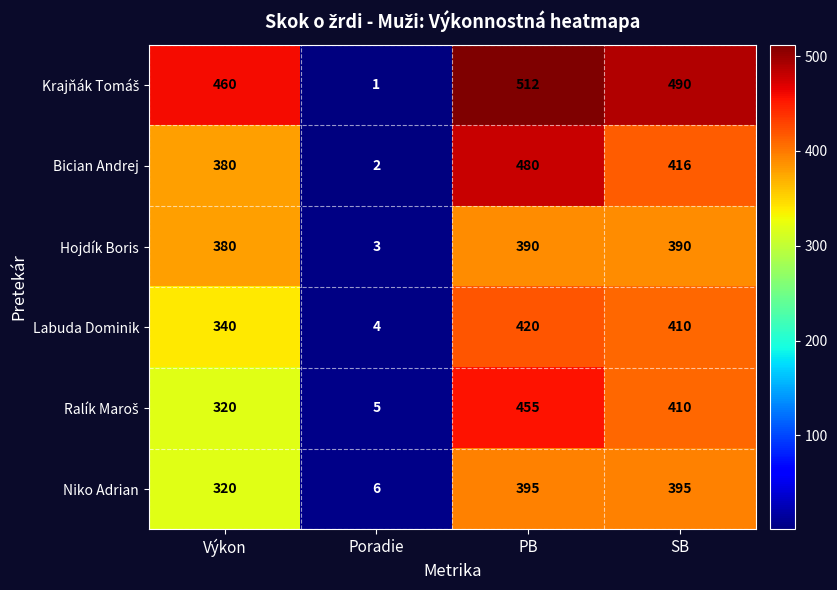

What is the sum of all Niko Adrian values?

1116